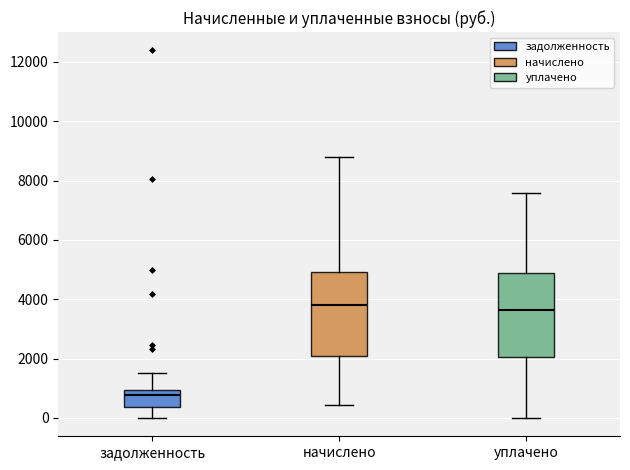

Reading left to right, transcribe this box plot: for each box, give where its median line is, the range the box spans, and where its two whiskers end, as read against the y-axis. The values are not printed on the chart, so give them approximately, as read against the axis.

задолженность: median 800, box 400 to 1000, whiskers 0 to 1600
начислено: median 3800, box 2000 to 5000, whiskers 400 to 8800
уплачено: median 3600, box 2000 to 4800, whiskers 0 to 7600